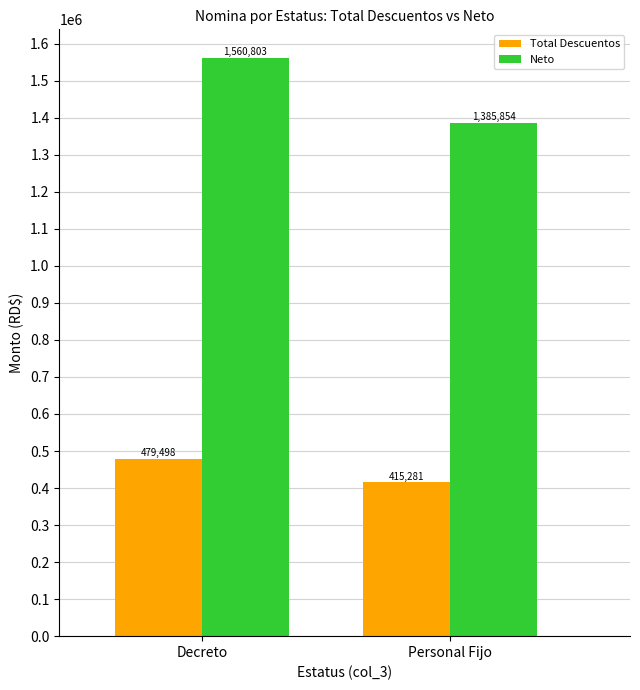

What position from the right is Decreto?

2